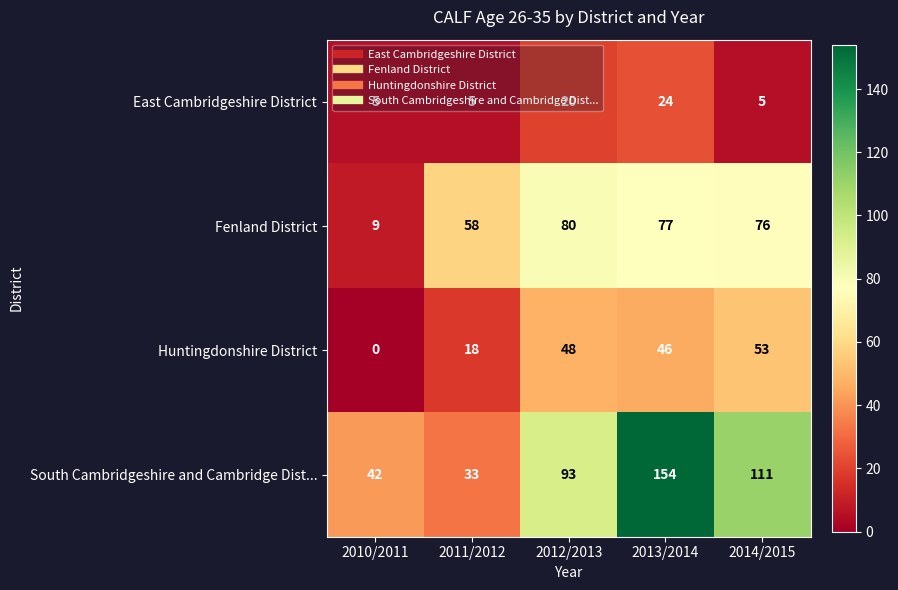

At 2013/2014, list the series in order from largest to smallest.

South Cambridgeshire and Cambridge Dist..., Fenland District, Huntingdonshire District, East Cambridgeshire District